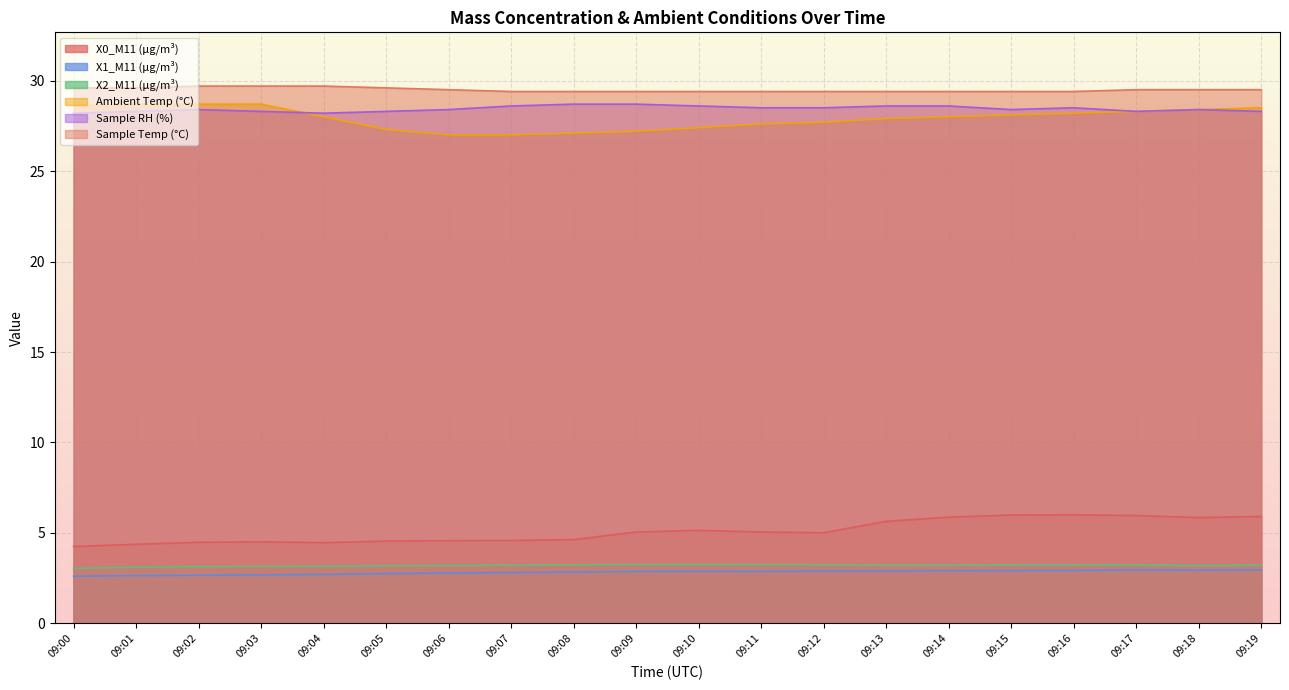

Reading left to right, what are all the values shown in this chart?

X0_M11 (μg/m³): 09:00=4.2	09:01=4.4	09:02=4.5	09:03=4.5	09:04=4.5	09:05=4.5	09:06=4.6	09:07=4.6	09:08=4.6	09:09=5.0	09:10=5.1	09:11=5.0	09:12=5.0	09:13=5.6	09:14=5.9	09:15=6.0	09:16=6.0	09:17=6.0	09:18=5.8	09:19=5.9
X1_M11 (μg/m³): 09:00=2.6	09:01=2.6	09:02=2.7	09:03=2.7	09:04=2.7	09:05=2.8	09:06=2.8	09:07=2.8	09:08=2.8	09:09=2.9	09:10=2.9	09:11=2.9	09:12=2.9	09:13=2.9	09:14=2.9	09:15=2.9	09:16=2.9	09:17=3.0	09:18=2.9	09:19=3.0
X2_M11 (μg/m³): 09:00=3.0	09:01=3.1	09:02=3.1	09:03=3.1	09:04=3.2	09:05=3.2	09:06=3.2	09:07=3.2	09:08=3.2	09:09=3.2	09:10=3.2	09:11=3.2	09:12=3.2	09:13=3.2	09:14=3.2	09:15=3.2	09:16=3.2	09:17=3.2	09:18=3.2	09:19=3.2
Ambient Temp (°C): 09:00=28.6	09:01=28.7	09:02=28.7	09:03=28.7	09:04=28.0	09:05=27.3	09:06=27.0	09:07=27.0	09:08=27.1	09:09=27.2	09:10=27.4	09:11=27.6	09:12=27.7	09:13=27.9	09:14=28.0	09:15=28.1	09:16=28.2	09:17=28.3	09:18=28.4	09:19=28.5
Sample RH (%): 09:00=28.2	09:01=28.3	09:02=28.4	09:03=28.3	09:04=28.2	09:05=28.3	09:06=28.4	09:07=28.6	09:08=28.7	09:09=28.7	09:10=28.6	09:11=28.5	09:12=28.5	09:13=28.6	09:14=28.6	09:15=28.4	09:16=28.5	09:17=28.3	09:18=28.4	09:19=28.3
Sample Temp (°C): 09:00=29.6	09:01=29.6	09:02=29.7	09:03=29.7	09:04=29.7	09:05=29.6	09:06=29.5	09:07=29.4	09:08=29.4	09:09=29.4	09:10=29.4	09:11=29.4	09:12=29.4	09:13=29.4	09:14=29.4	09:15=29.4	09:16=29.4	09:17=29.5	09:18=29.5	09:19=29.5